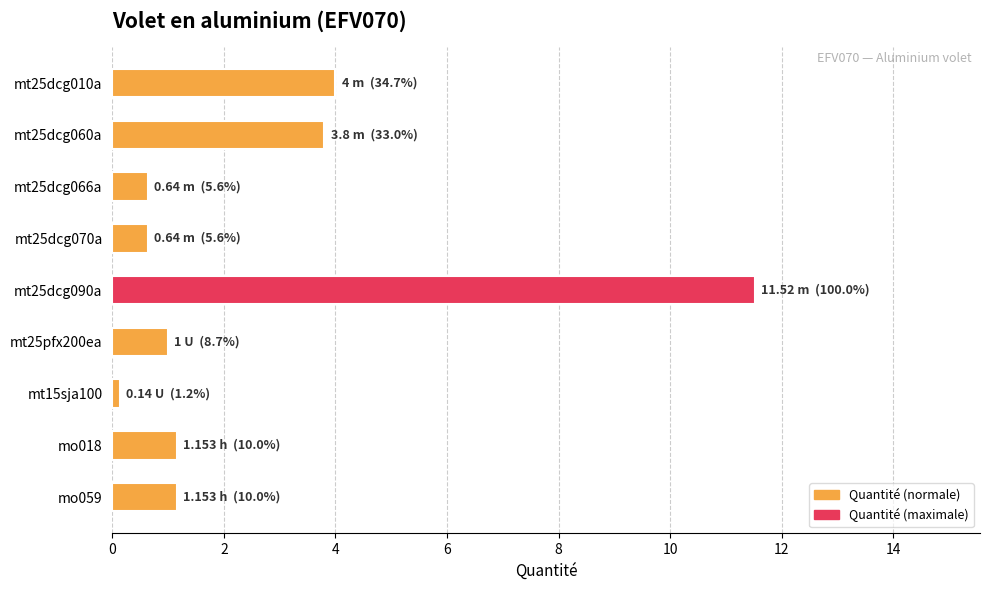

Reading top to bottom, what are all the values shown in this chart?

4.0	3.8	0.6	0.6	11.5	1.0	0.1	1.2	1.2